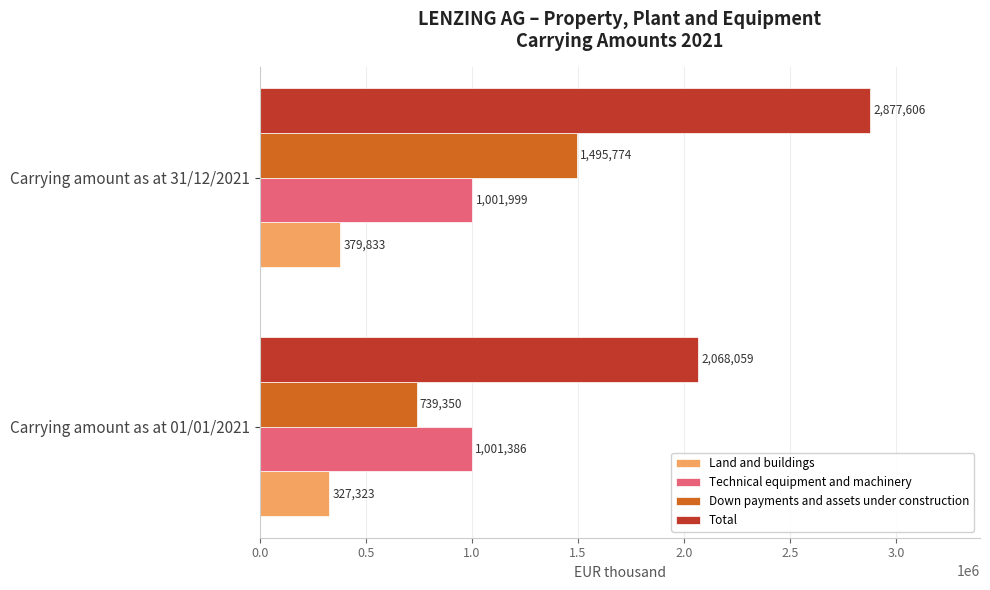

How many series are shown in this chart?

4